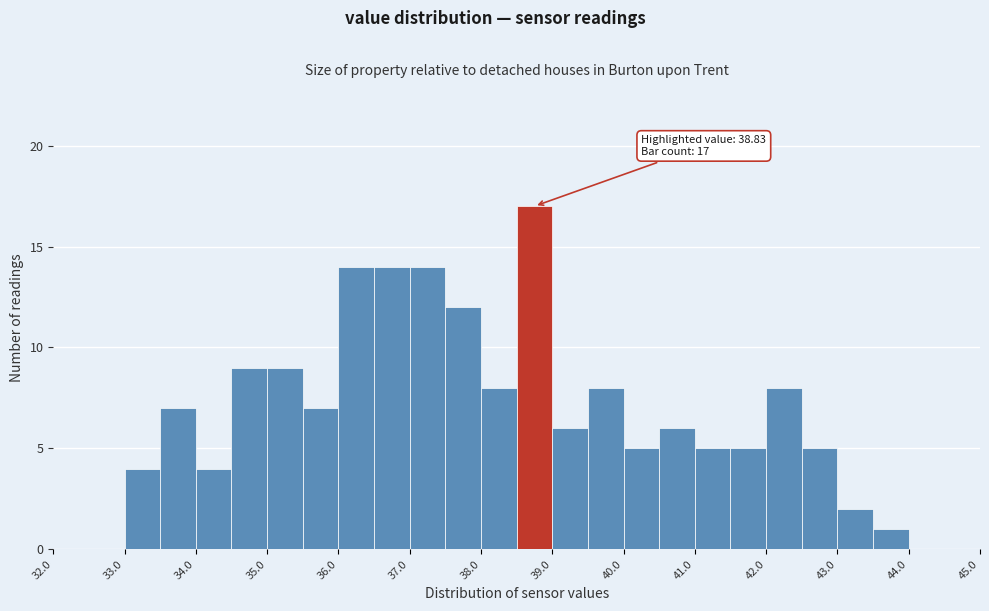

Which range on the x-axis has the tallest bar?

38.5 to 39.0